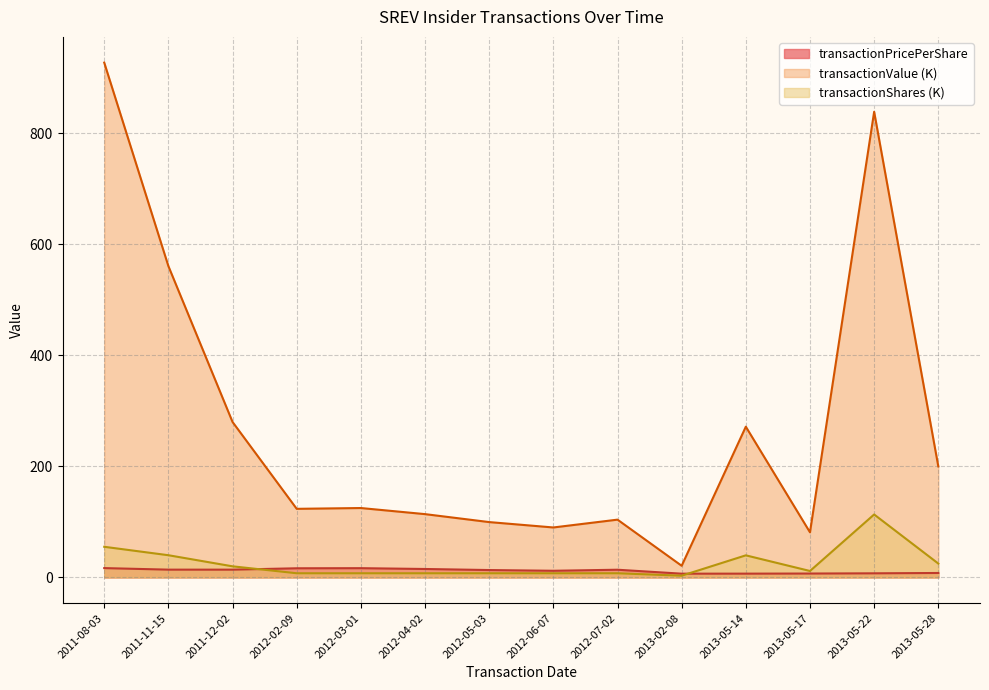

The transactionValue series shows 927.4 at 2011-08-03. True or false?

True